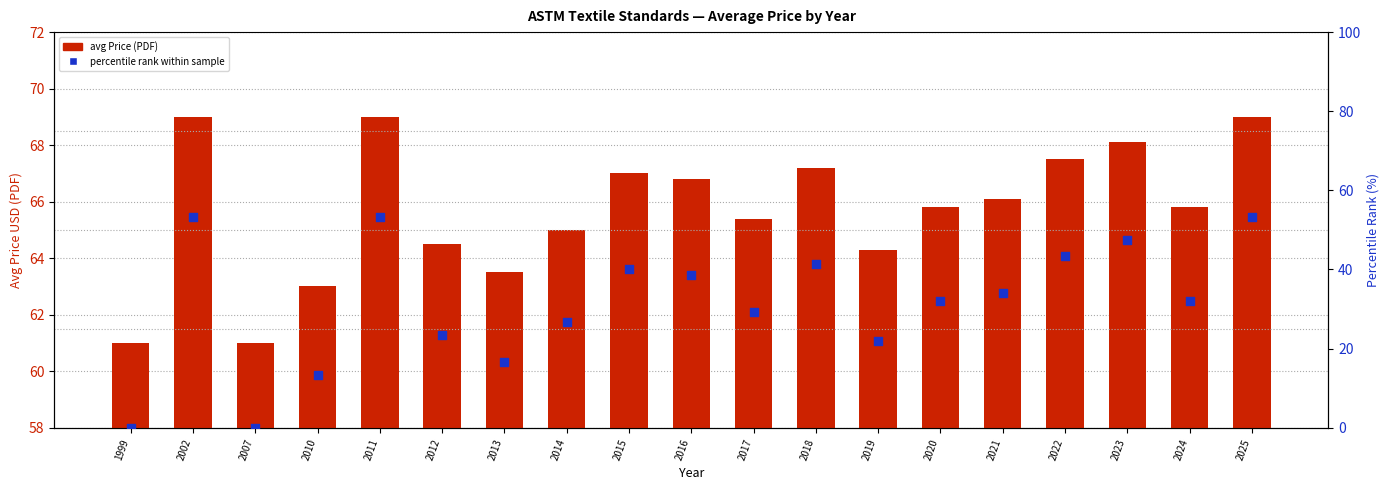

What are all the series names shown in the legend?

avg Price (PDF), percentile rank within sample